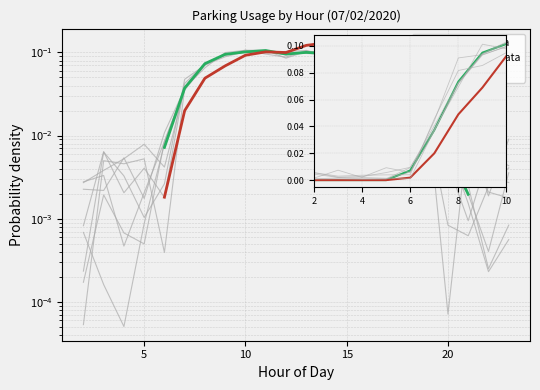

What is the maximum value shown in the chart?

0.1